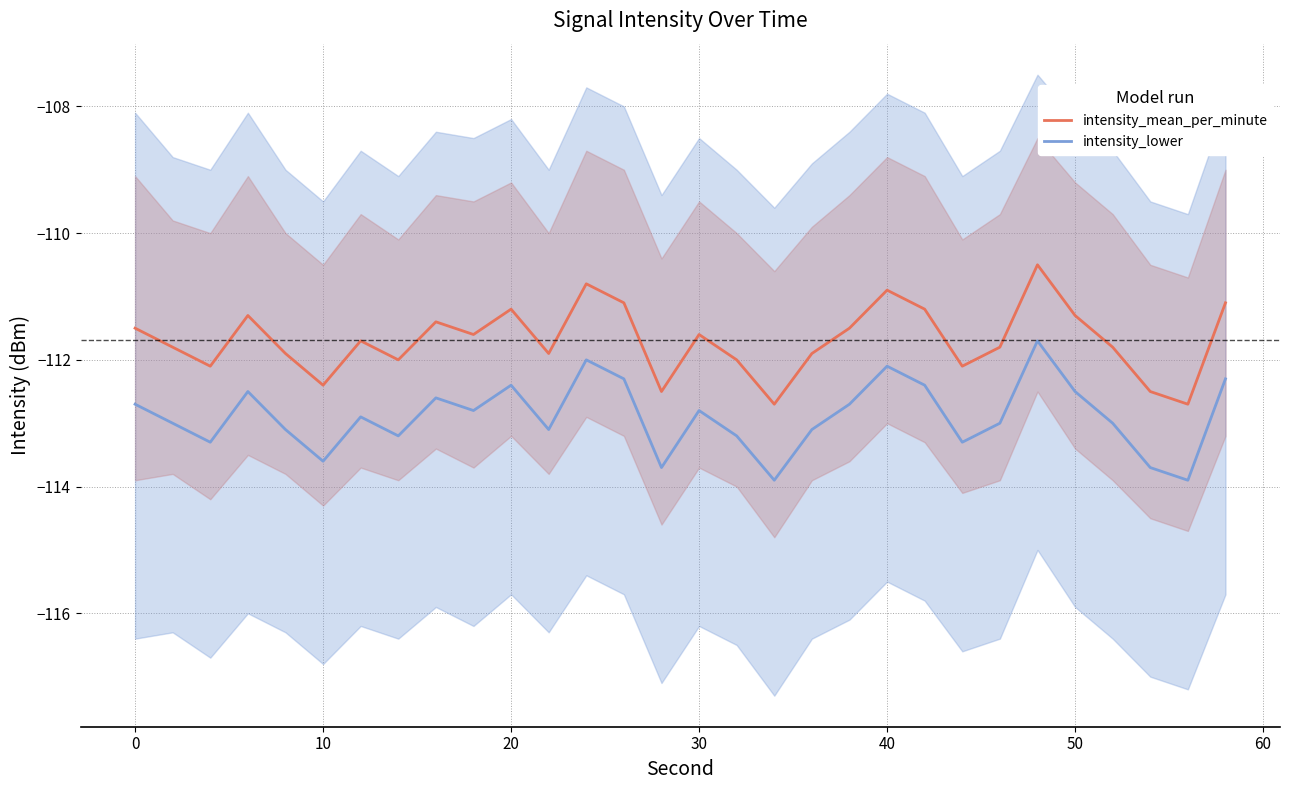

What is the sum of all intensity_mean_per_minute values?

-3350.8